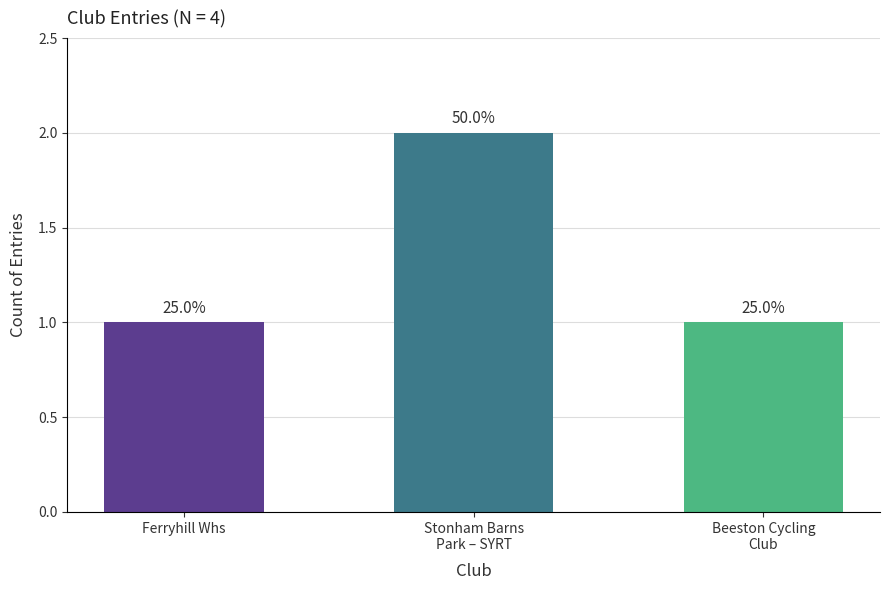

How many bars are there in total?

3